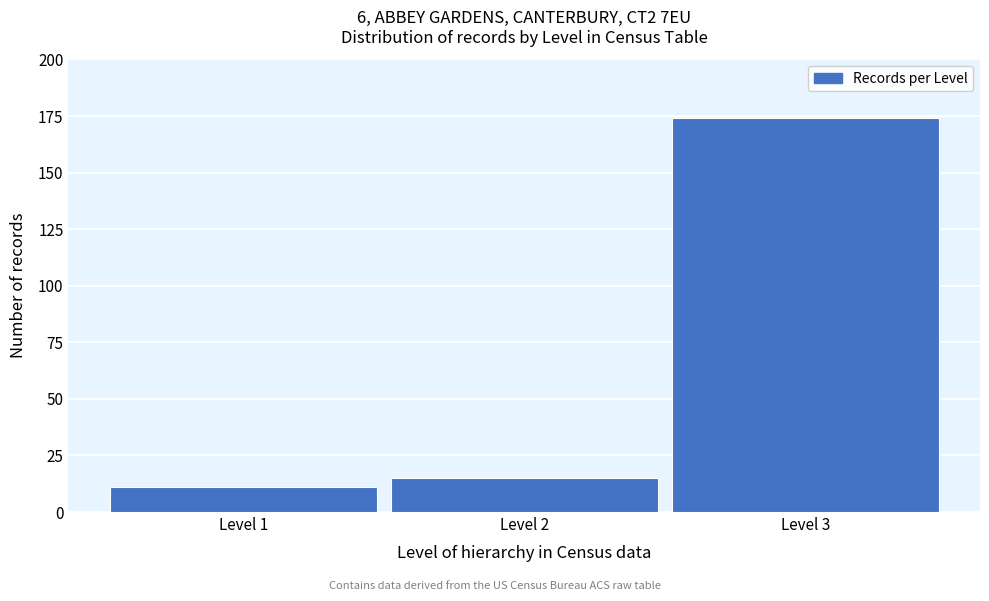

Reading right to left, extract all data points from this chart.

Level 3=174	Level 2=15	Level 1=11